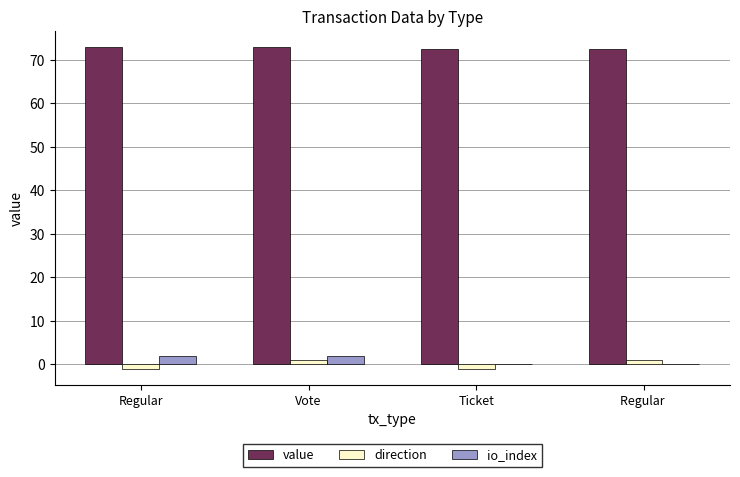

Reading left to right, transcribe all the data shown in this chart.

value: 72.9	72.9	72.6	72.6
direction: -1.0	1.0	-1.0	1.0
io_index: 2.0	2.0	0.0	0.0